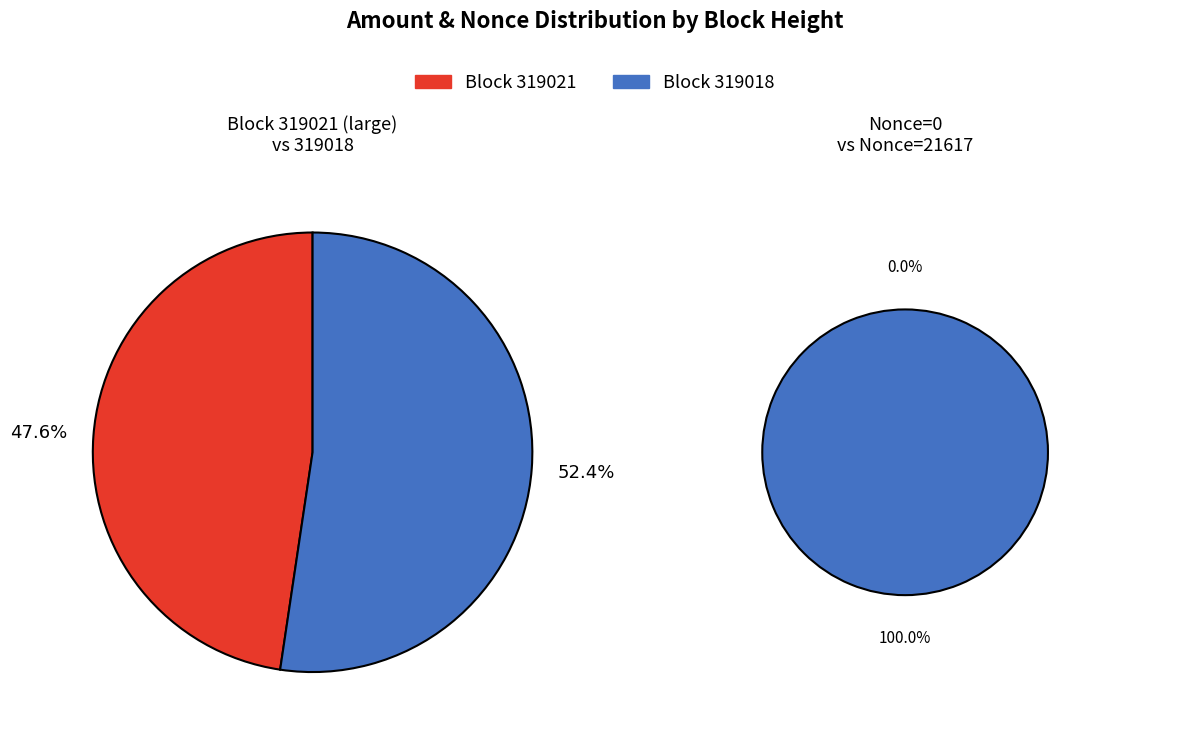

Does 319018 account for over 50% of the chart?

Yes